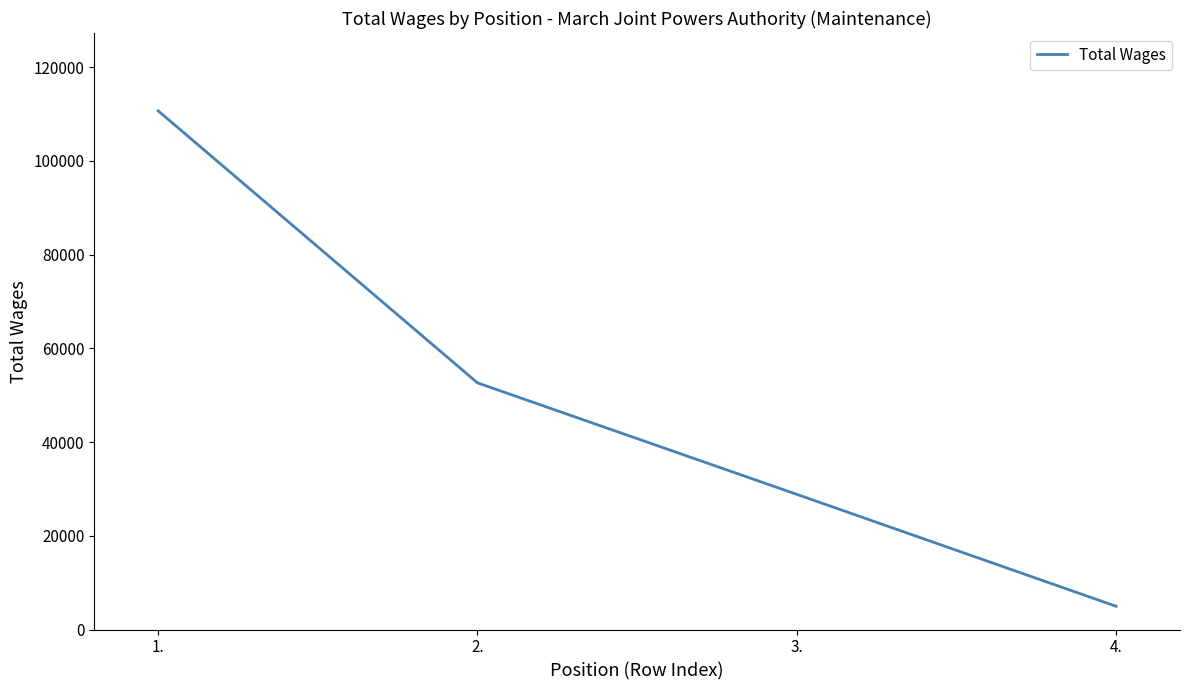

What is the minimum value shown in the chart?

4959